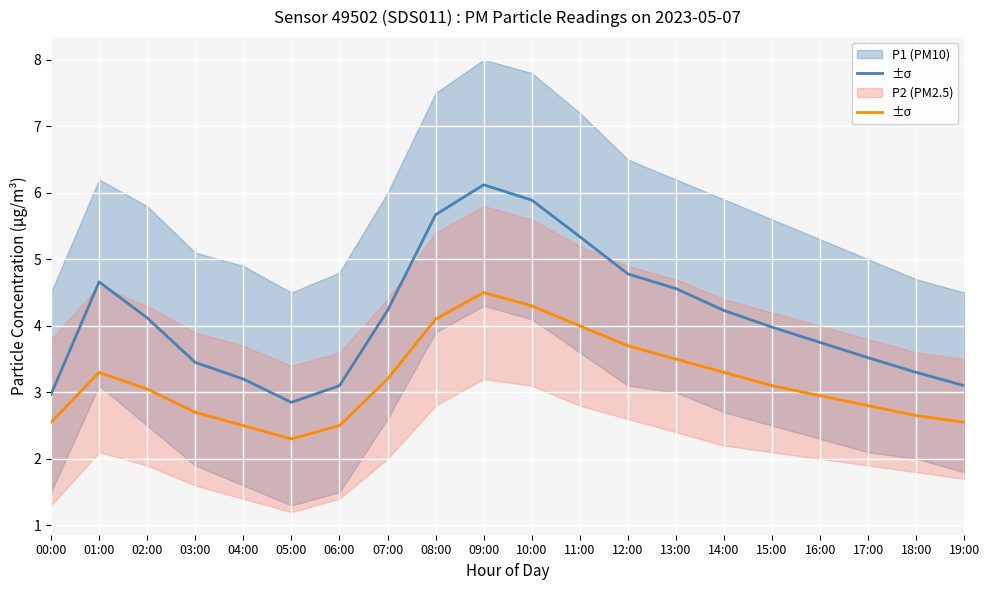

What are all the series names shown in the legend?

P1 (PM10), P2 (PM2.5)